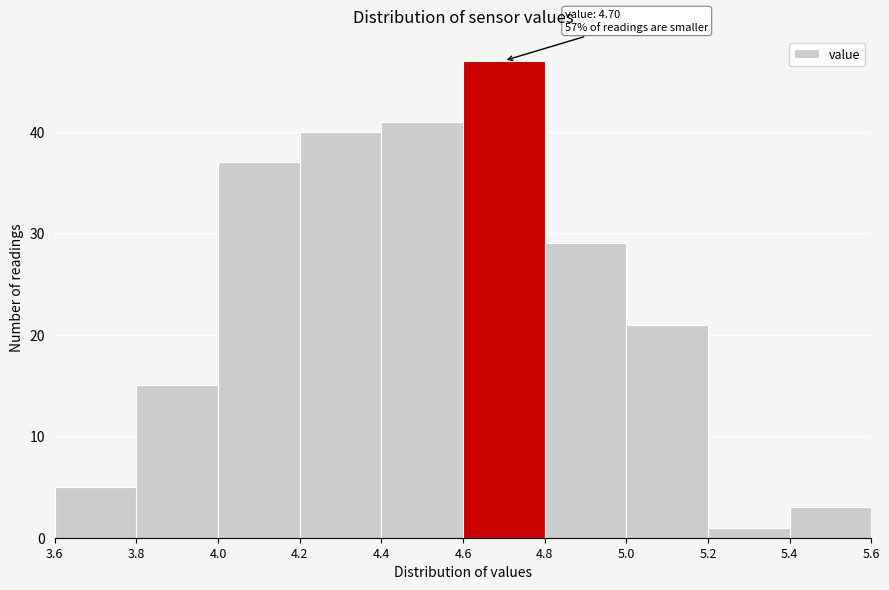

Over which range of the x-axis is the bar tallest?

4.6 to 4.8